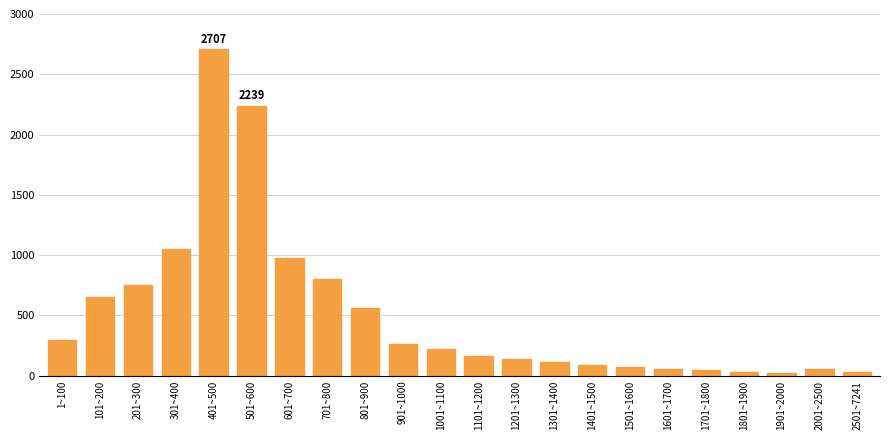

Where is the data nearest to the value 1366?

301~400